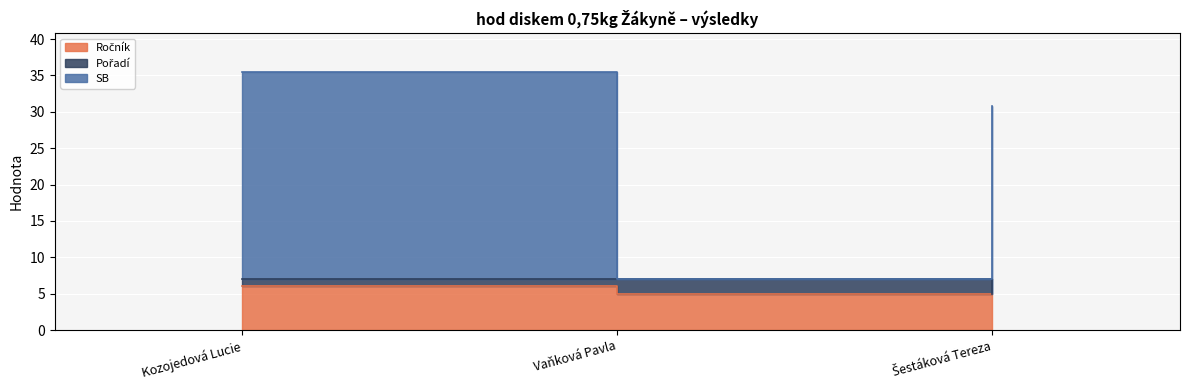

What is the label of the 1st point from the right?

Šestáková Tereza